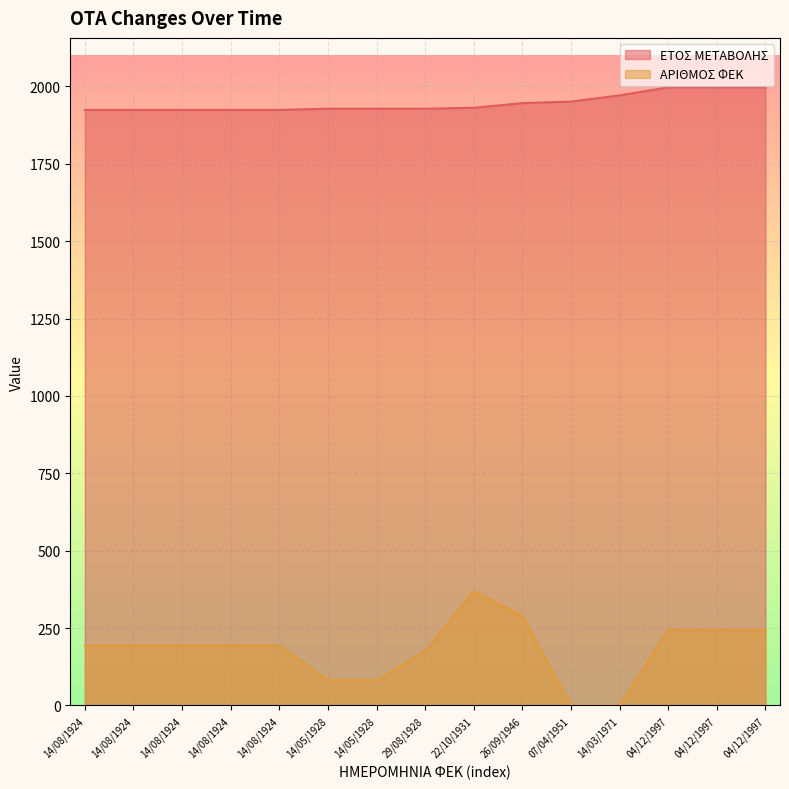

True or false: ΑΡΙΘΜΟΣ ΦΕΚ and ΕΤΟΣ ΜΕΤΑΒΟΛΗΣ intersect in this chart.

False